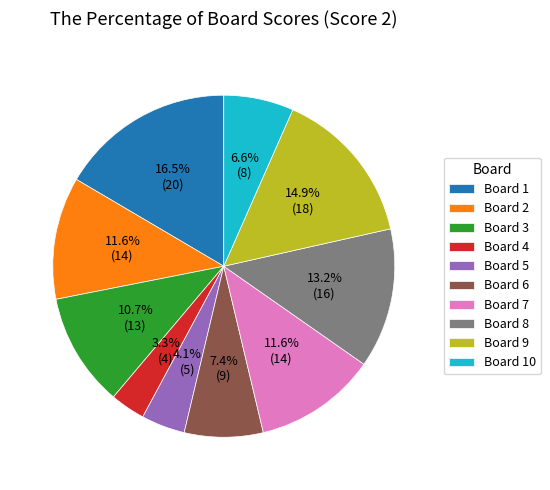

Which slice is the largest?

Board 1